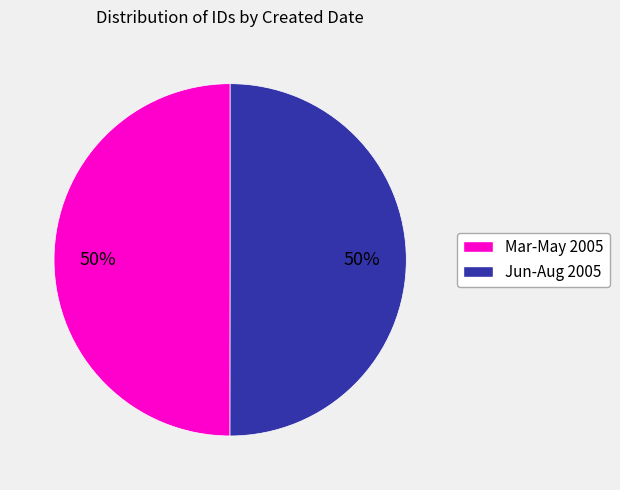

To the nearest percent, what is the average slice percentage?

50%